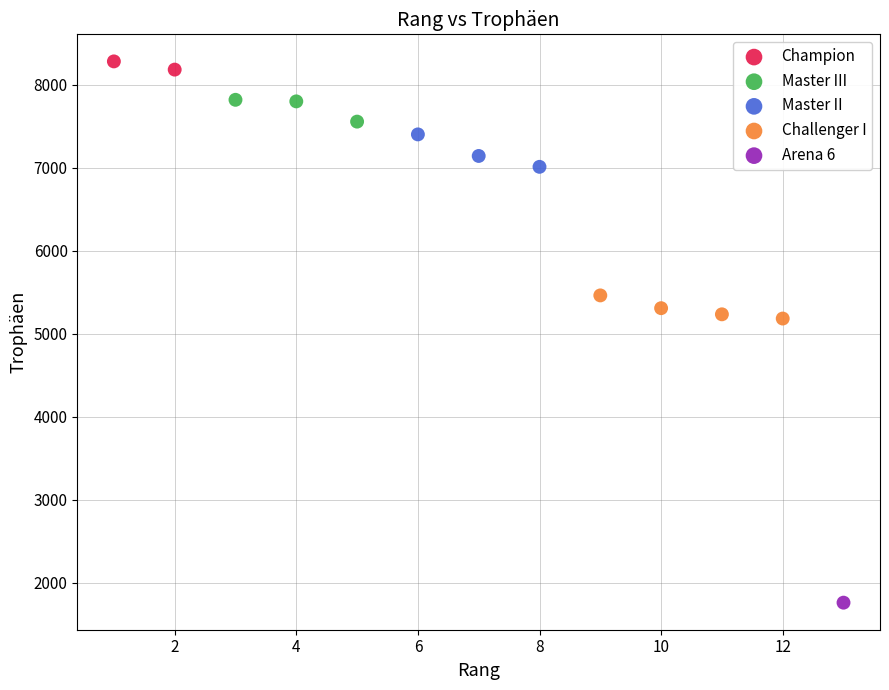

What are all the series names shown in the legend?

Champion, Master III, Master II, Challenger I, Arena 6